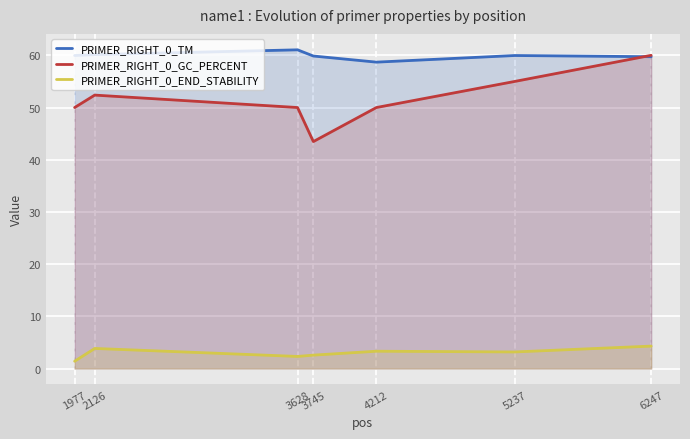

How many interior local valleys does the PRIMER_RIGHT_0_TM series have?

1